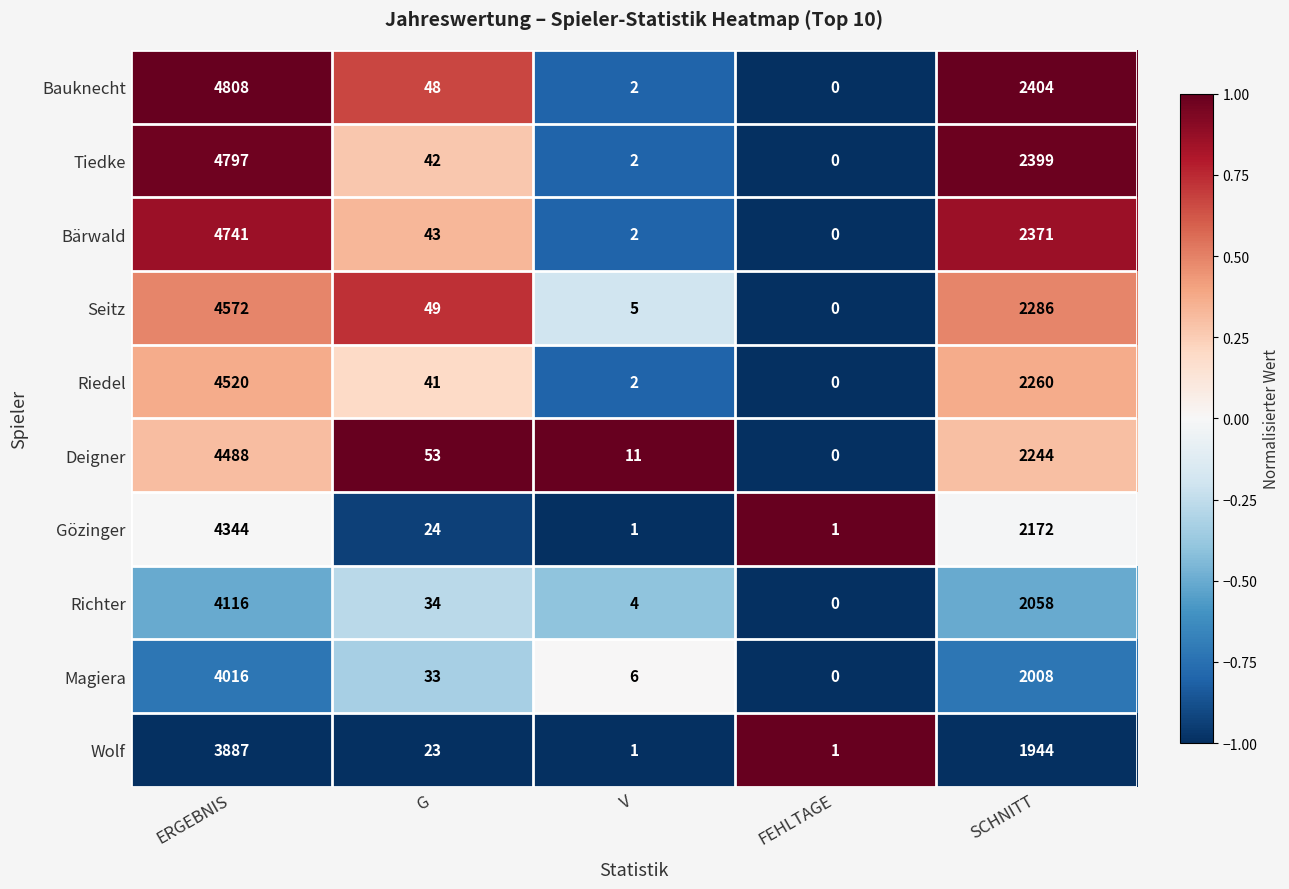

What is the difference between the highest and lowest values at V?

10